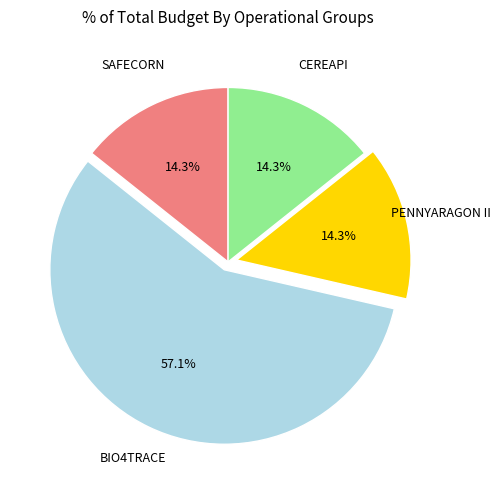

Is there a majority slice in this chart?

Yes